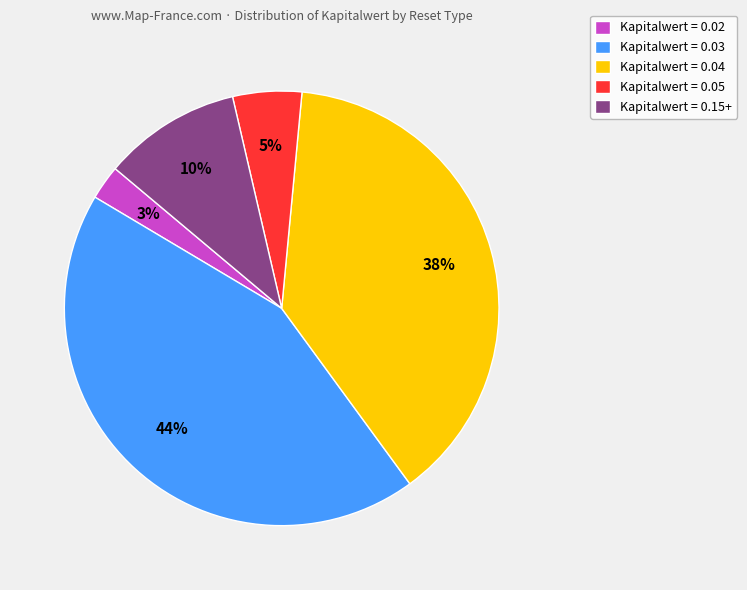

To the nearest percent, what is the combined percentage of Kapitalwert = 0.15+ and Kapitalwert = 0.03?

54%